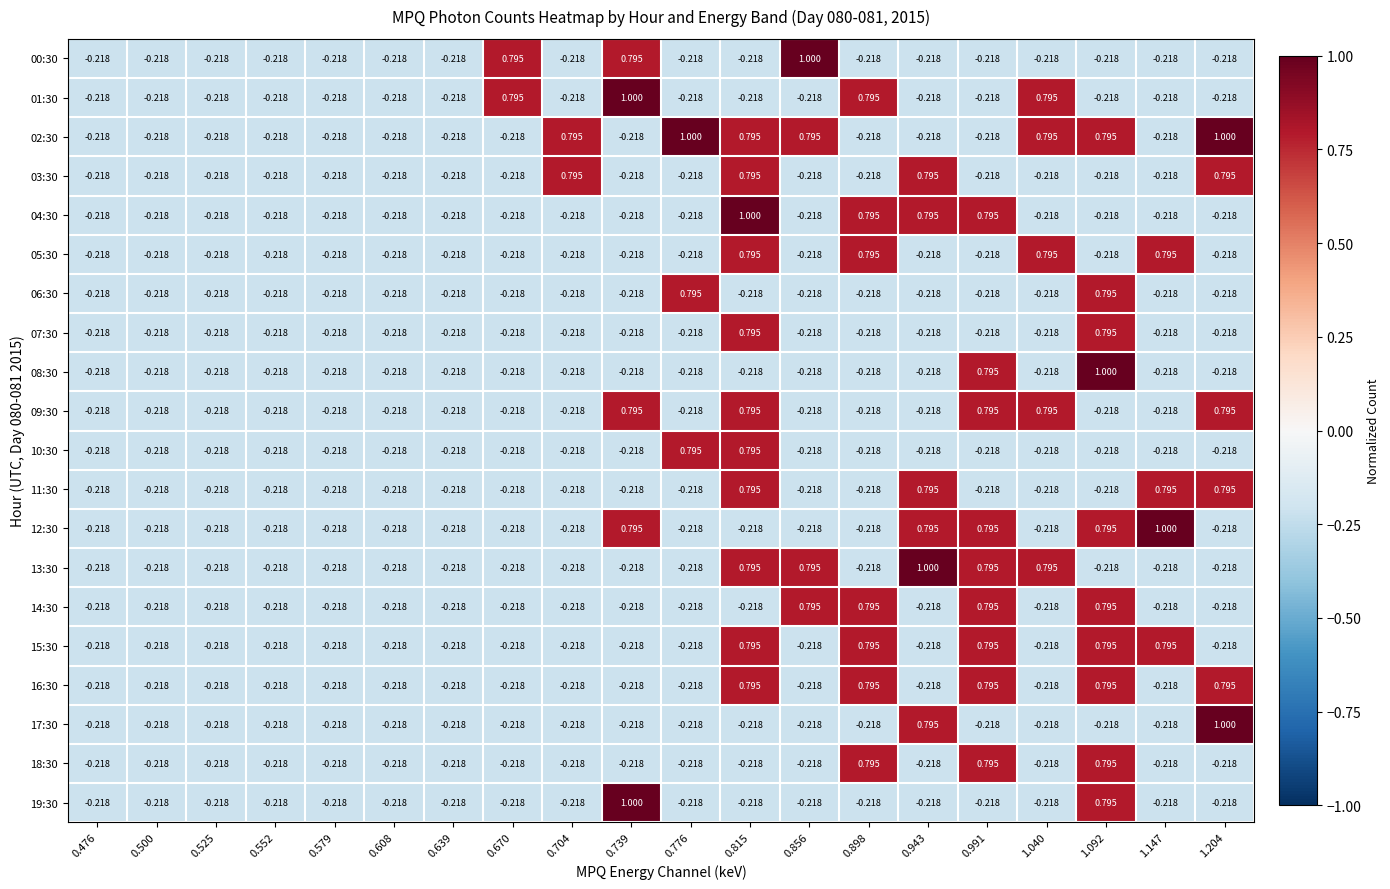

Is the value of 18:30 at 0.608 greater than the value of 14:30 at 1.092?

No